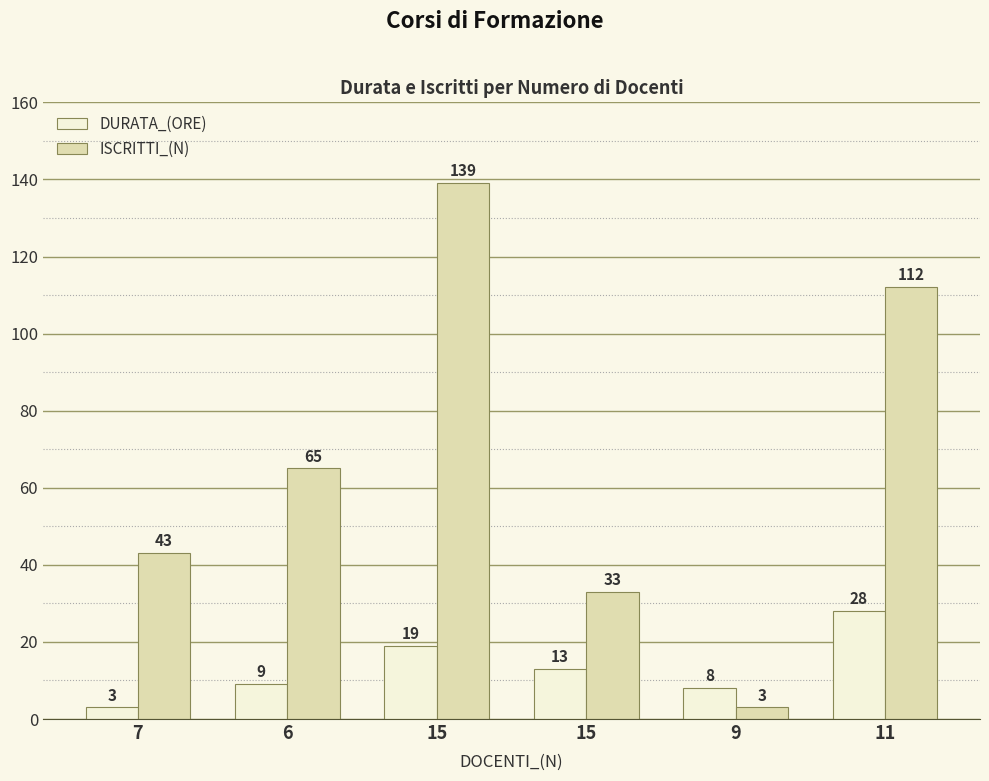

Which category has the highest value across all series?

15